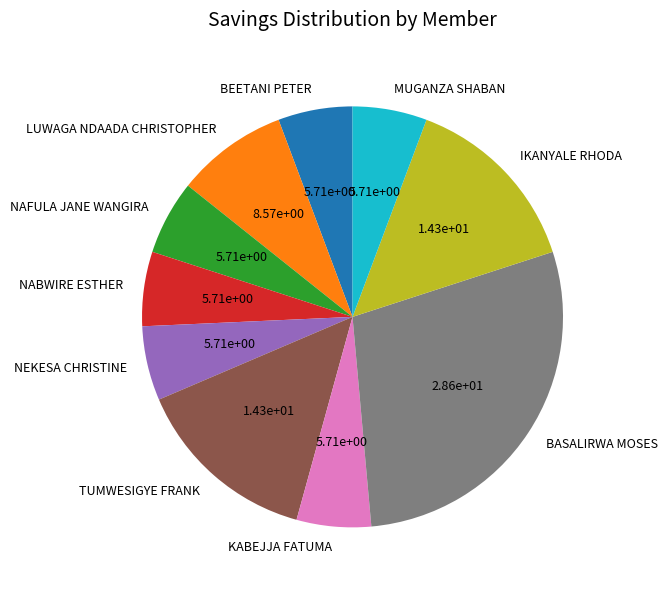

Which slice is the largest?

BASALIRWA MOSES